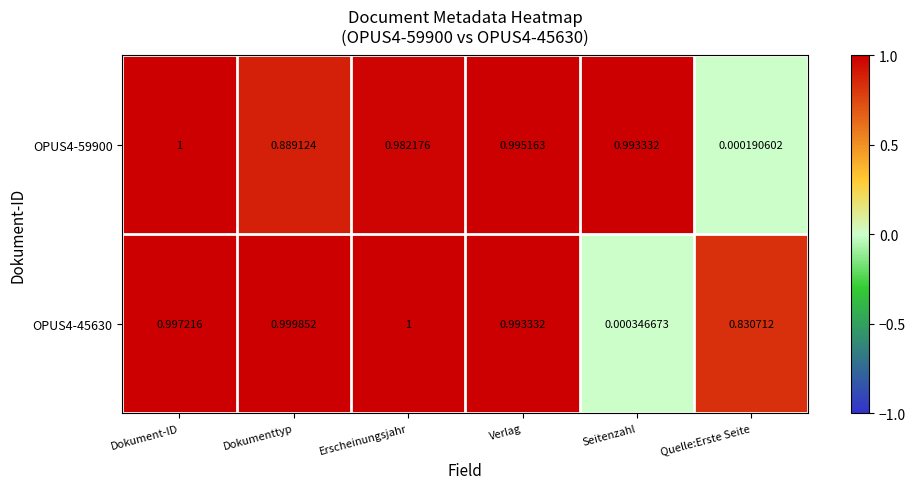

At which label does OPUS4-59900 reach its minimum?

Quelle:Erste Seite